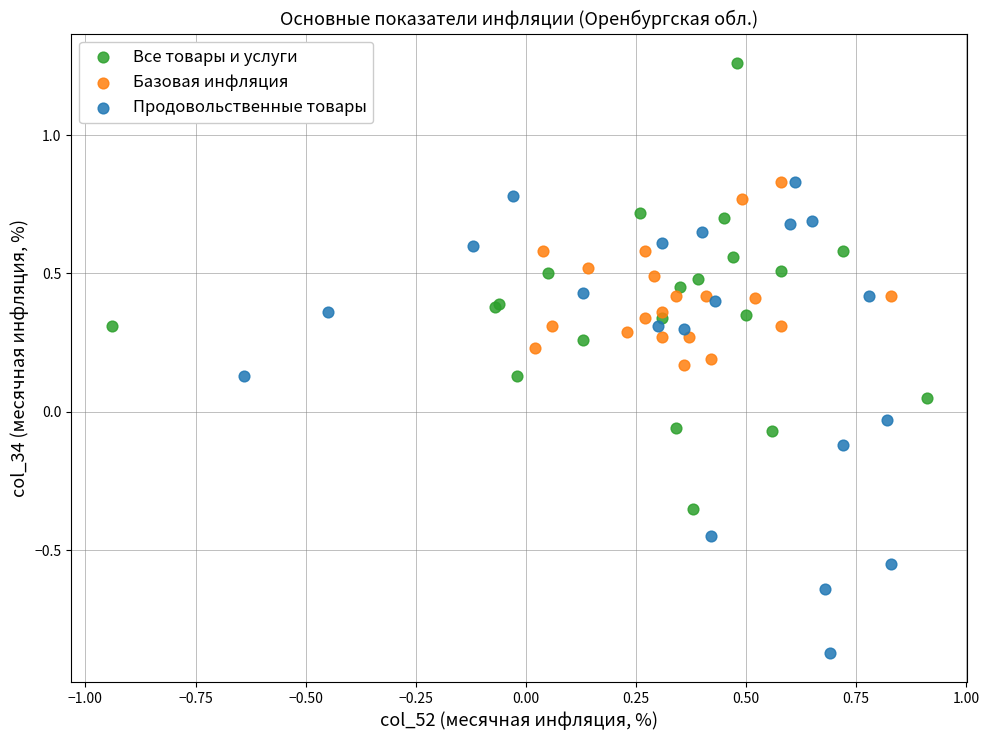

Which series reaches the minimum Y coordinate?

Продовольственные товары